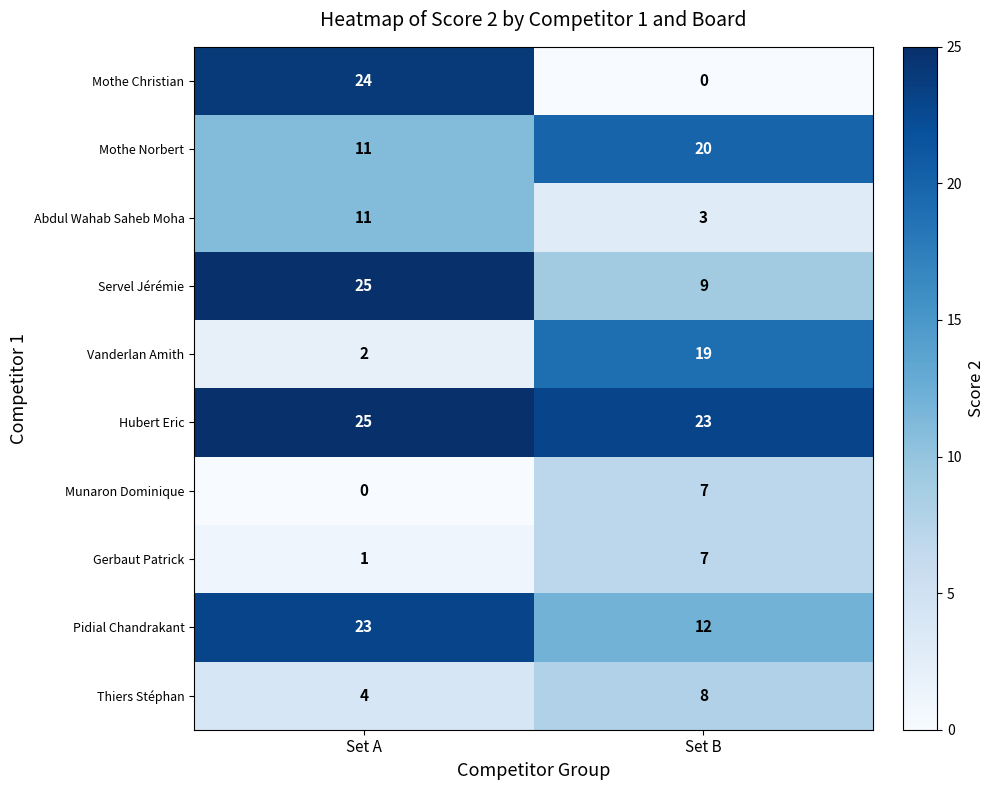

Which category has the lowest value in the Munaron Dominique series?

Set A